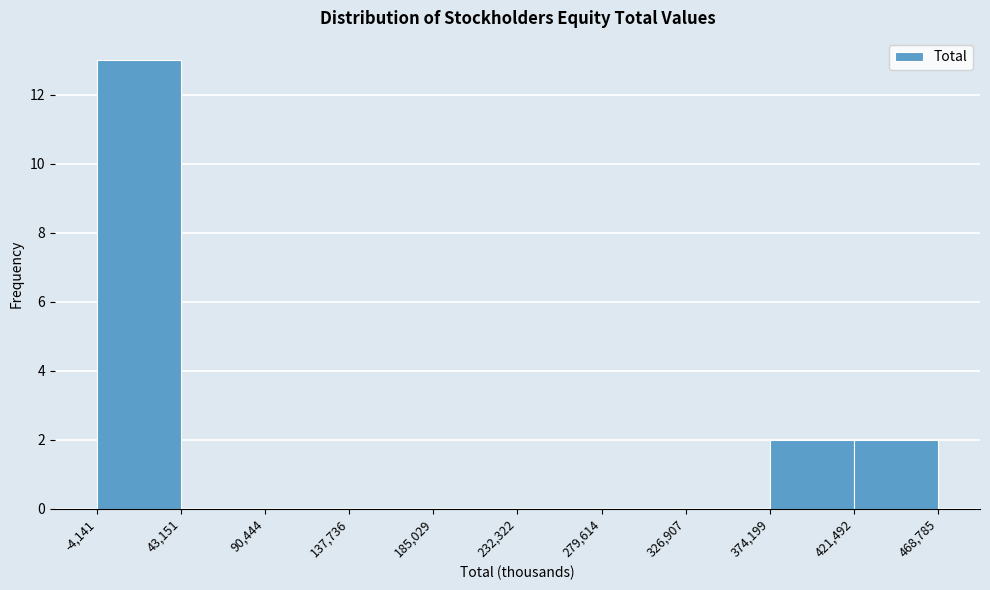

Reading left to right, list every bar in this chart as the range it spans on the x-axis followed by its height. The values are not printed on the chart, so give them approximately, as read against the axis.

-4,141 to 43,151: 13
43,151 to 90,444: 0
90,444 to 137,736: 0
137,736 to 185,029: 0
185,029 to 232,322: 0
232,322 to 279,614: 0
279,614 to 326,907: 0
326,907 to 374,199: 0
374,199 to 421,492: 2
421,492 to 468,785: 2